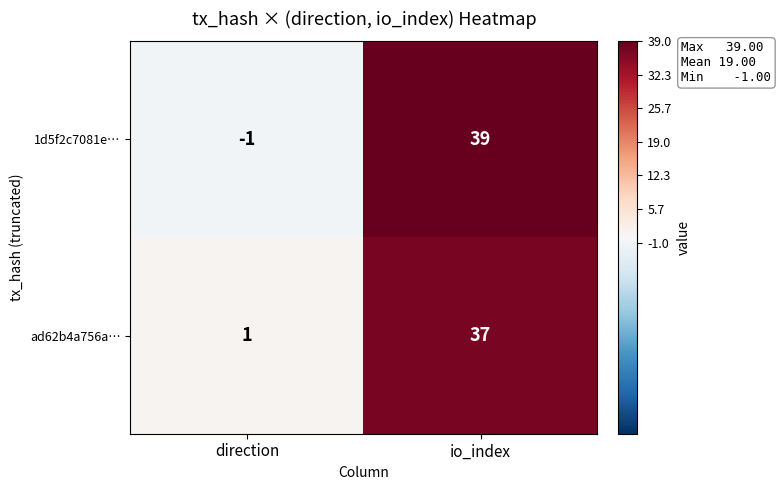

Is the value of ad62b4a756a… at io_index greater than the value of 1d5f2c7081e… at io_index?

No